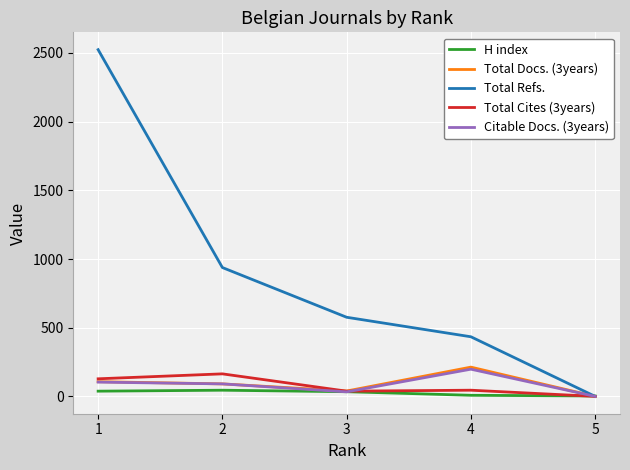

Count the number of data series in this chart.

5